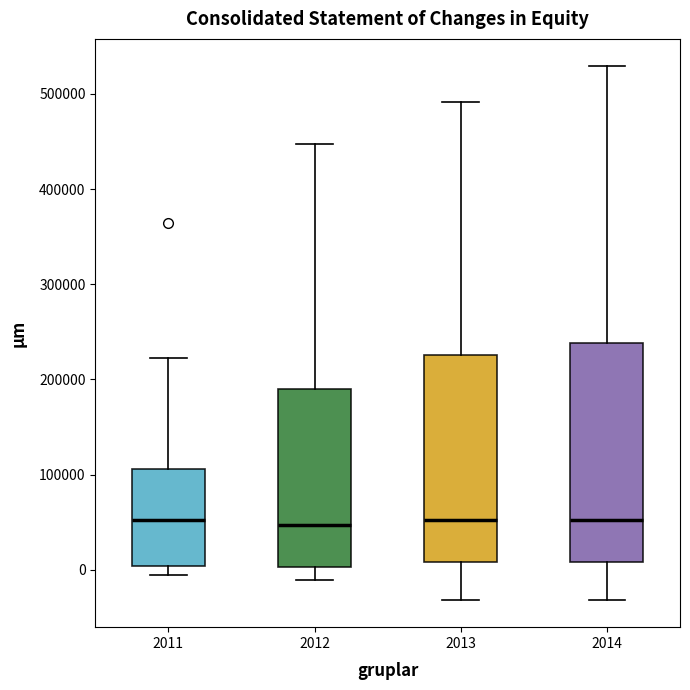

Which box is the tallest, from its lower edge to its upper edge?

2014